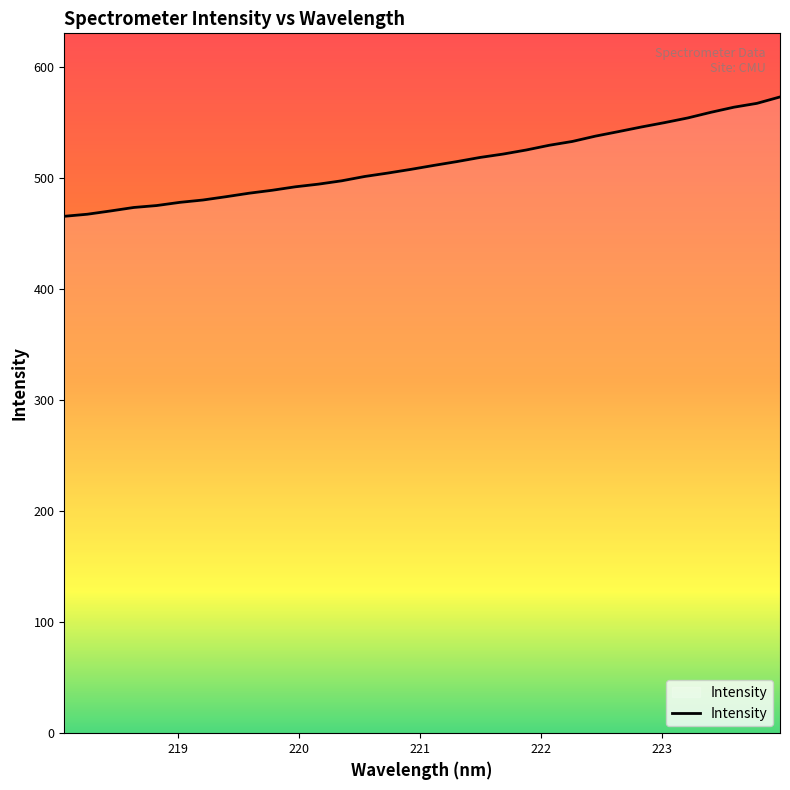

How many lines are shown in the chart?

1